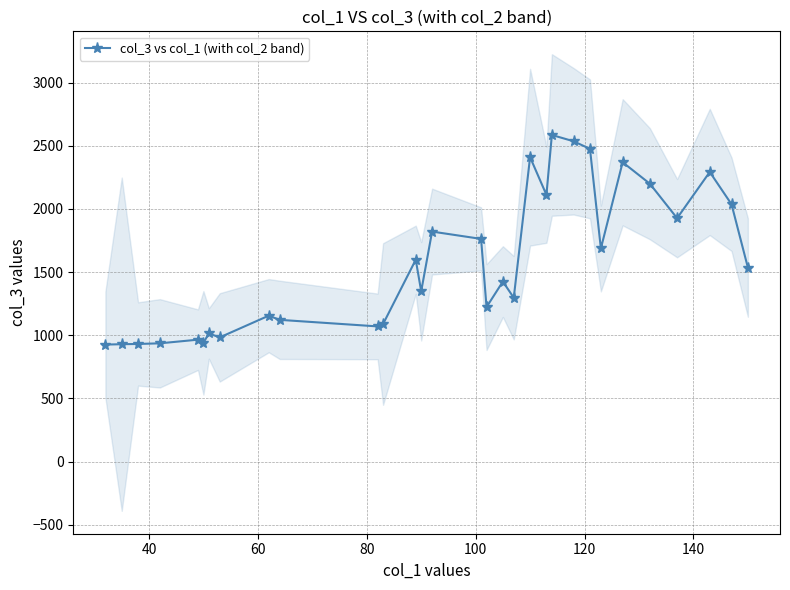

How many interior local valleys (lower than both neighbors) does the data have?

9